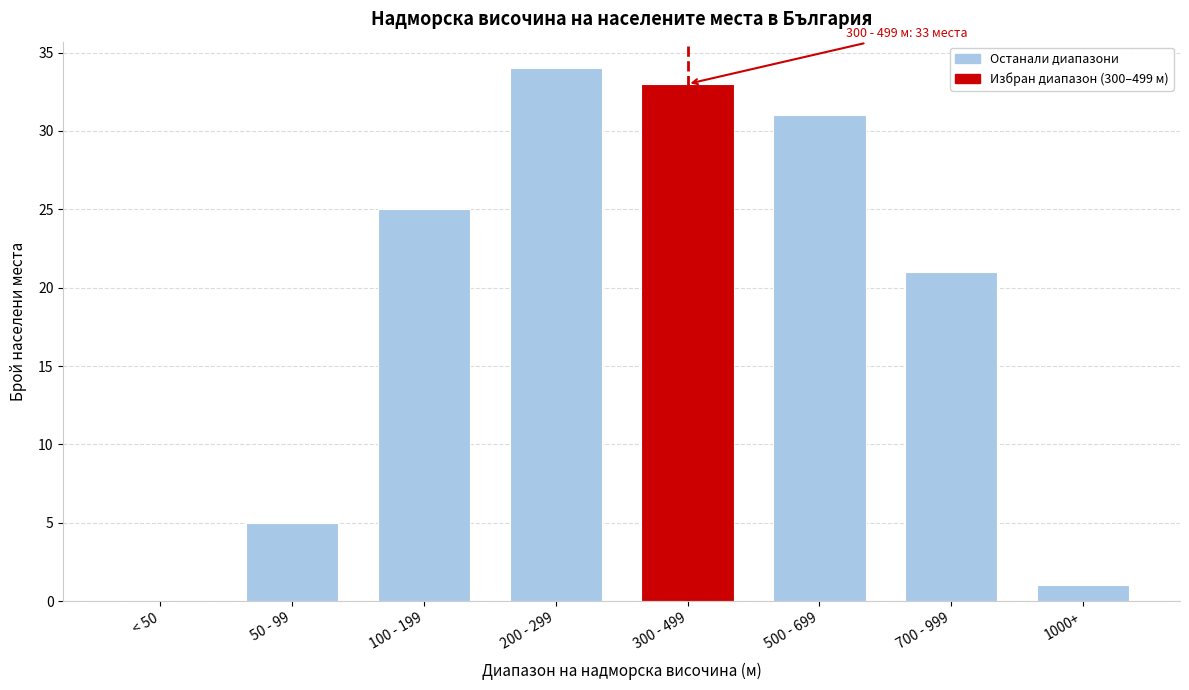

Reading right to left, what are all the values shown in this chart?

1000+=1	700 - 999=21	500 - 699=31	300 - 499=33	200 - 299=34	100 - 199=25	50 - 99=5	< 50=0